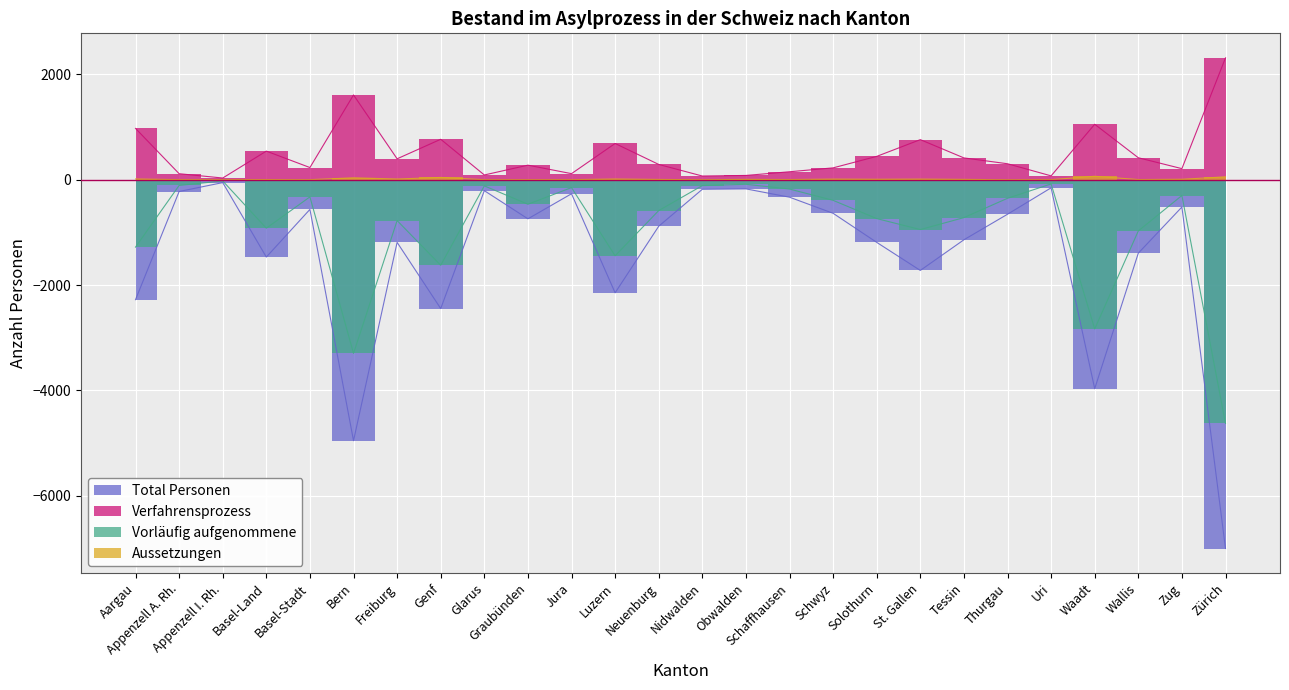

True or false: Verfahrensprozess and Vorläufig aufgenommene cross at least once.

False